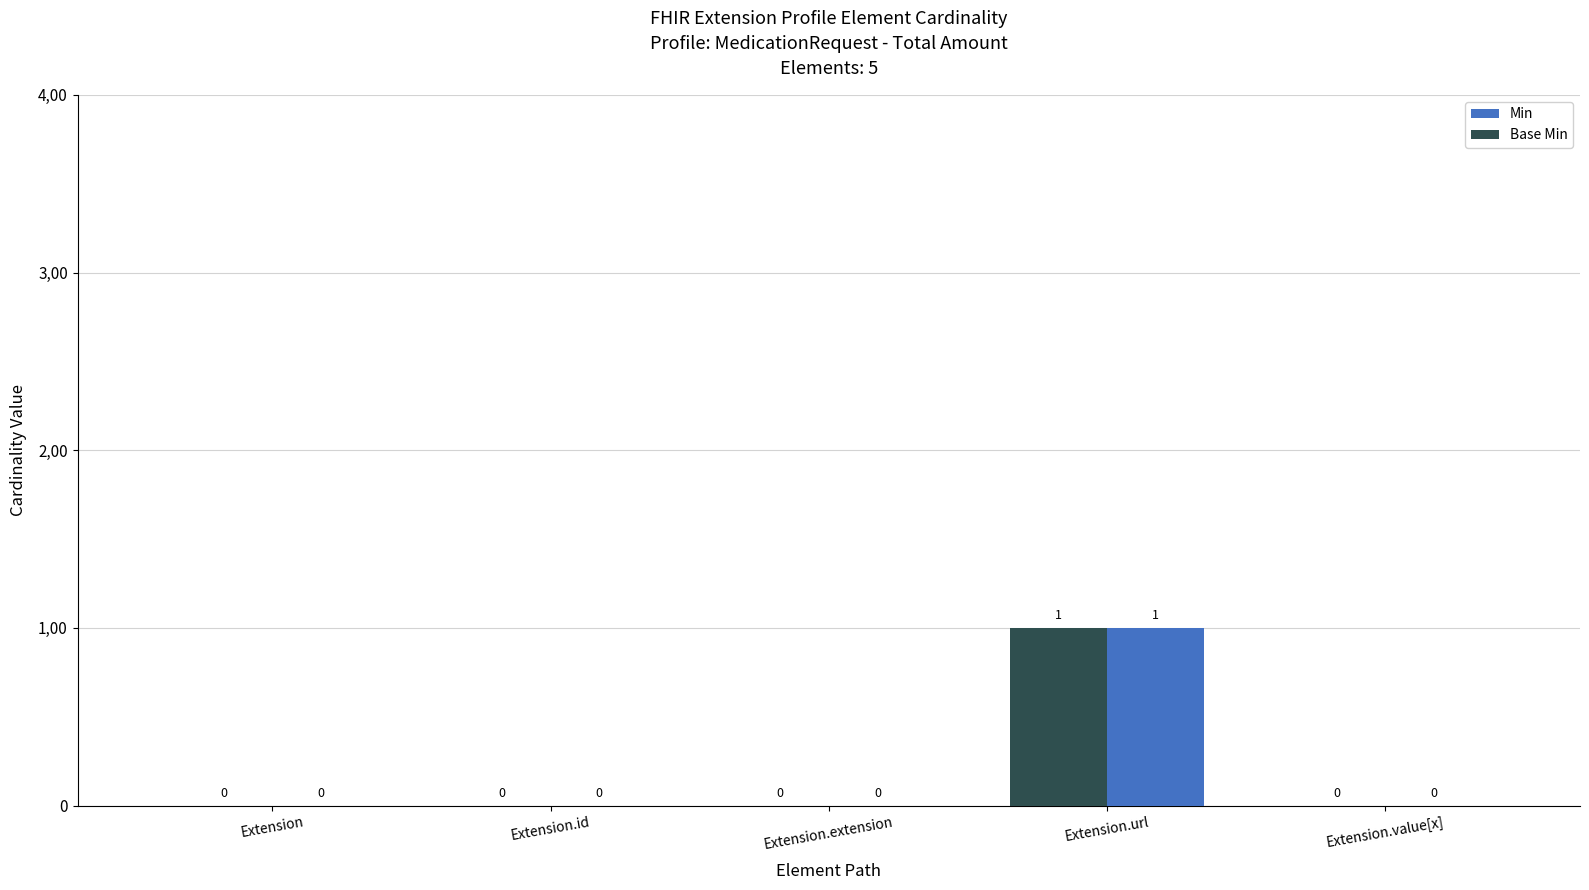

Reading left to right, list all the values displayed in this chart.

Min: Extension=0	Extension.id=0	Extension.extension=0	Extension.url=1	Extension.value[x]=0
Base Min: Extension=0	Extension.id=0	Extension.extension=0	Extension.url=1	Extension.value[x]=0